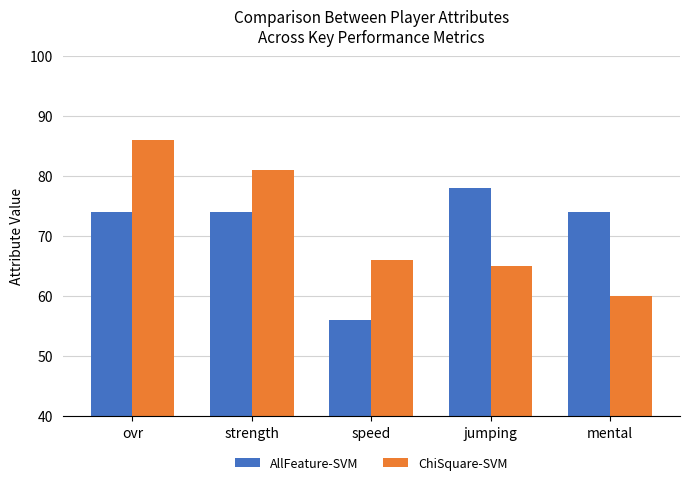

What is the spread (max minus min) of values at speed?

10